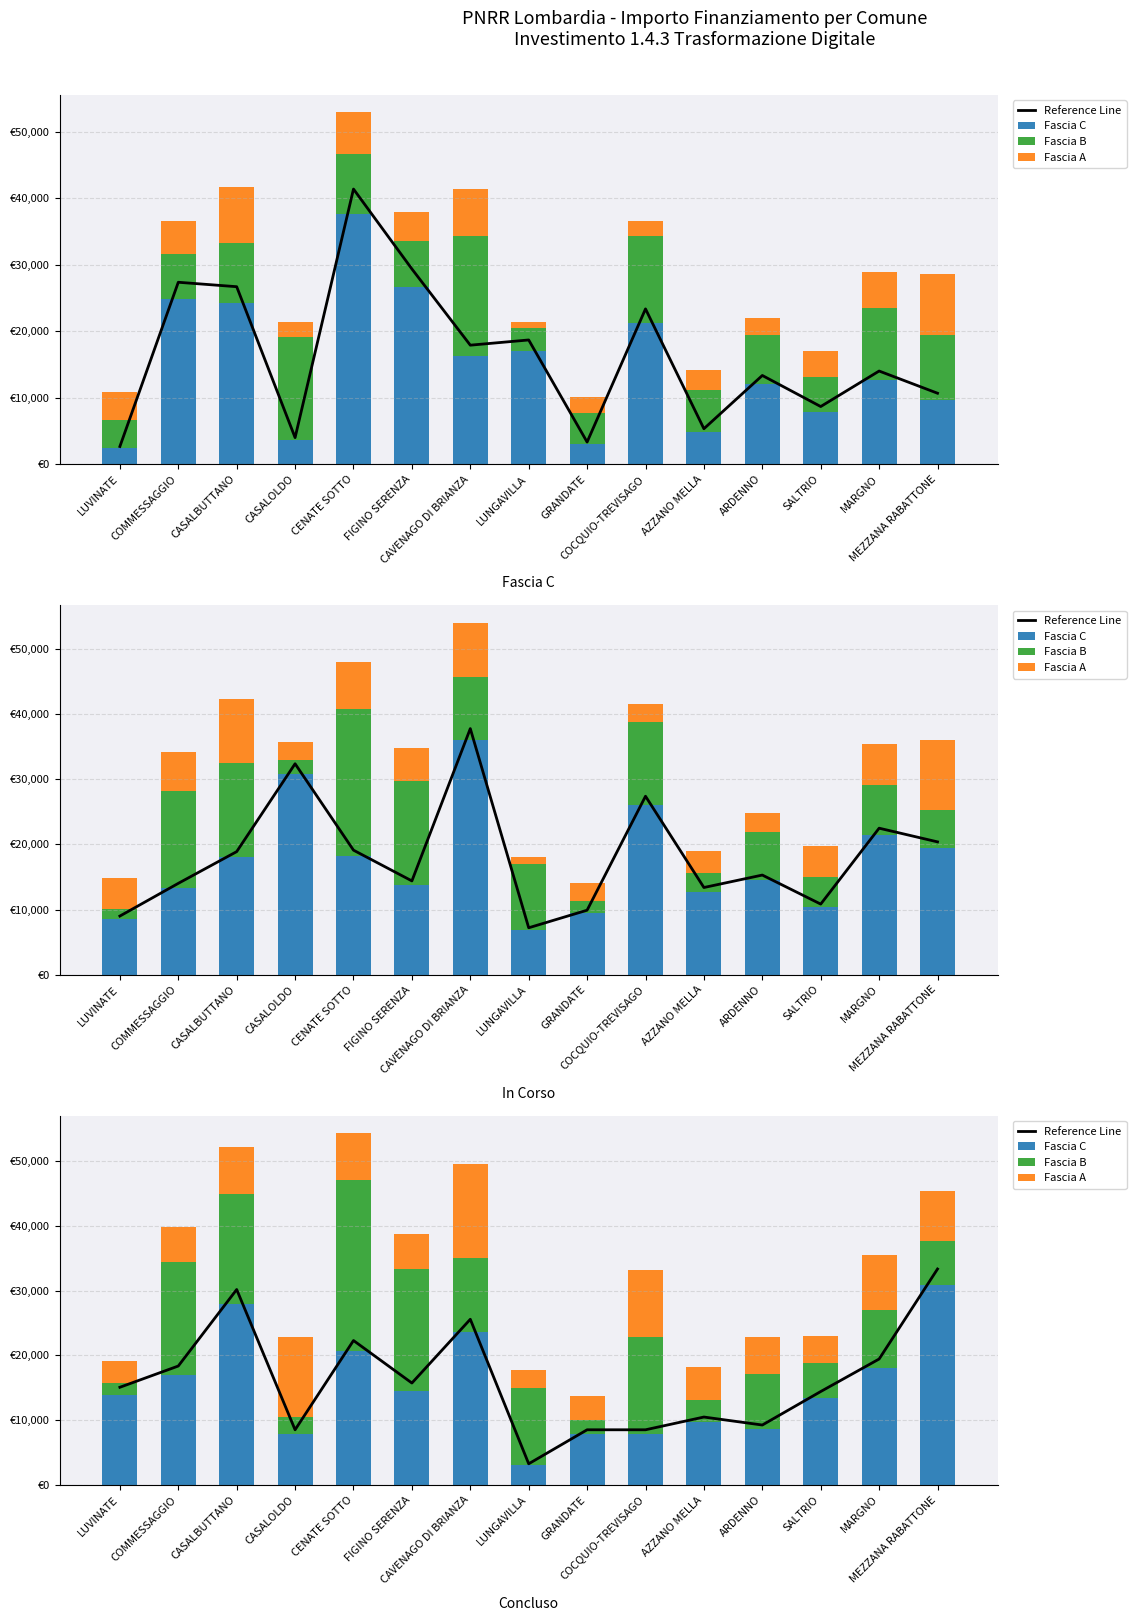

Which label corresponds to the smallest value in the chart?

LUVINATE